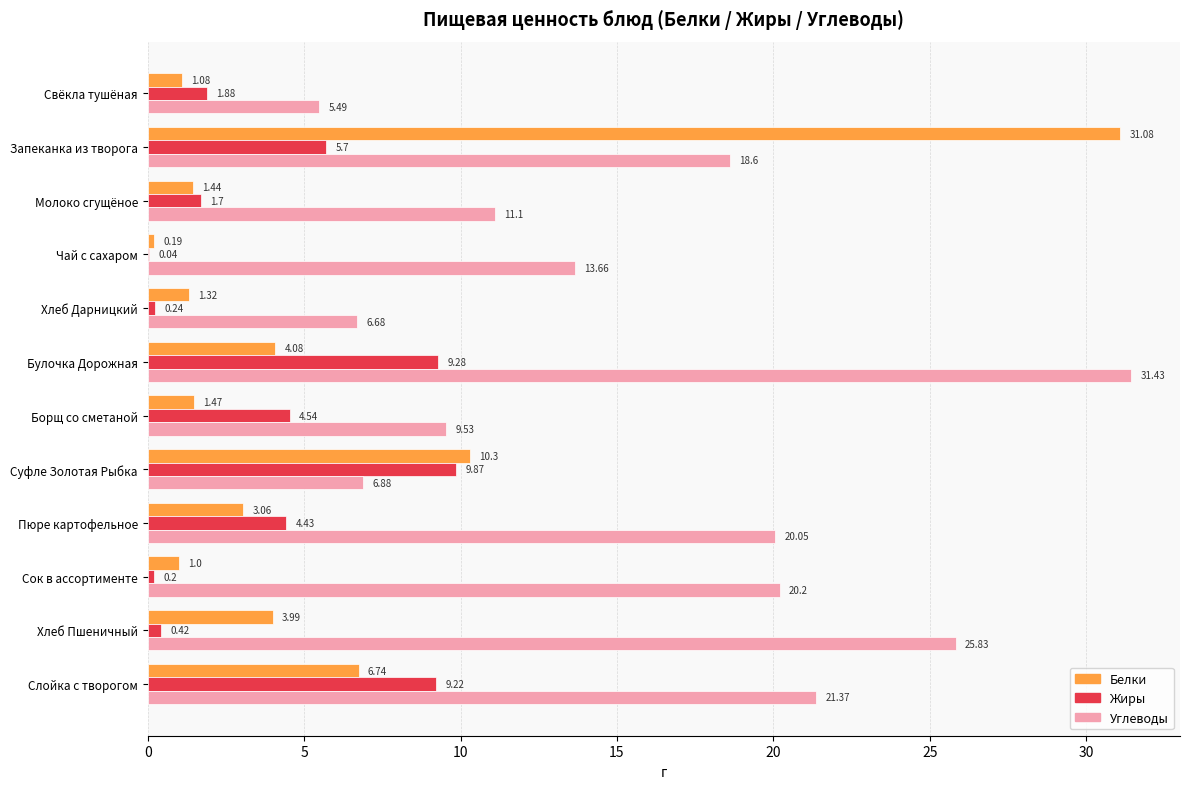

How many values in the Углеводы series exceed 18?

6